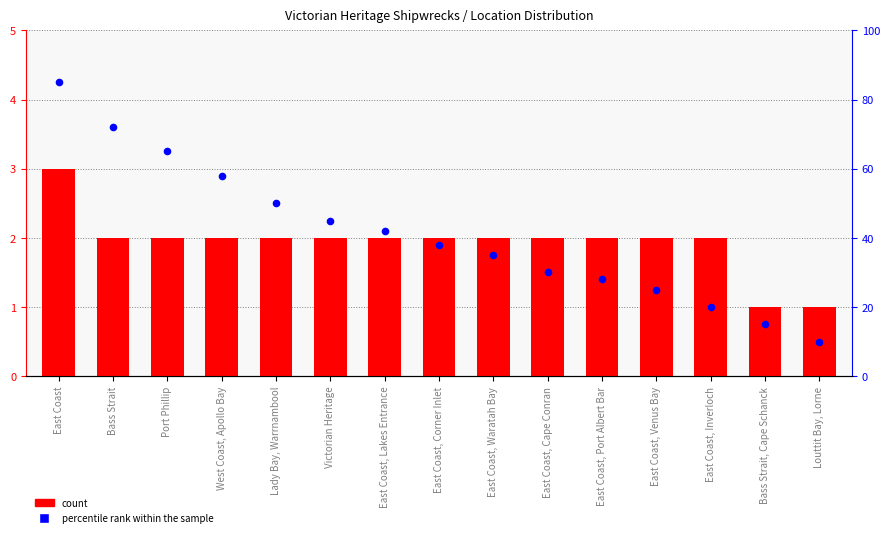

Which series has the largest total across all categories?

percentile rank within the sample